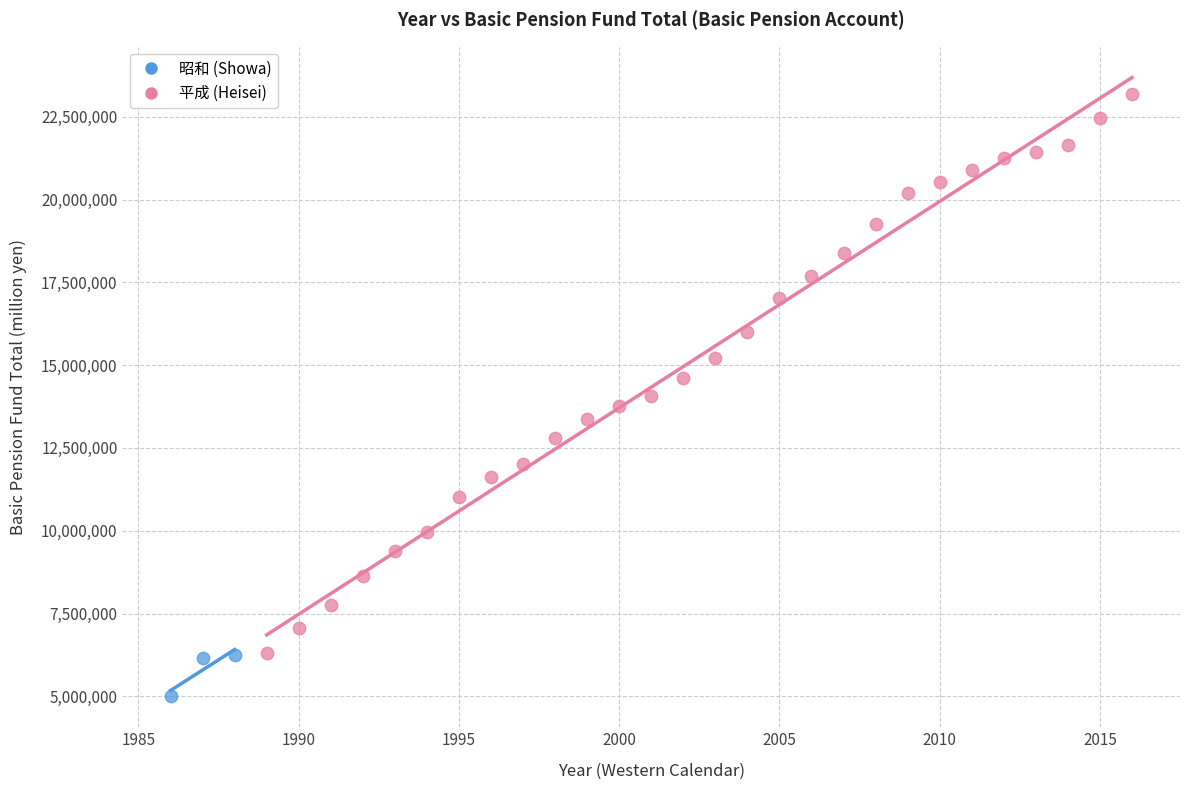

What are all the series names shown in the legend?

昭和 (Showa), 平成 (Heisei)